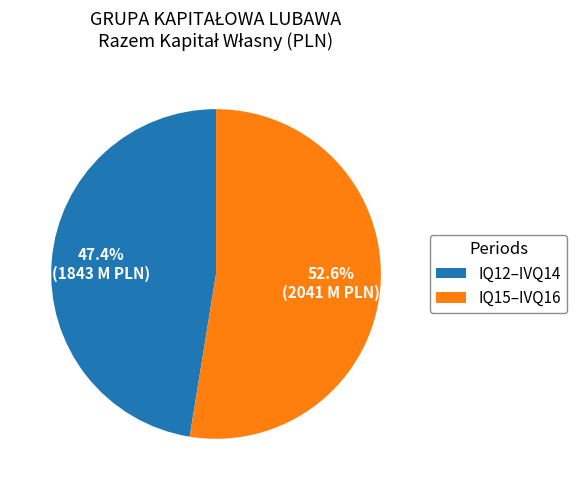

What is the smallest slice in the pie chart?

IQ12–IVQ14